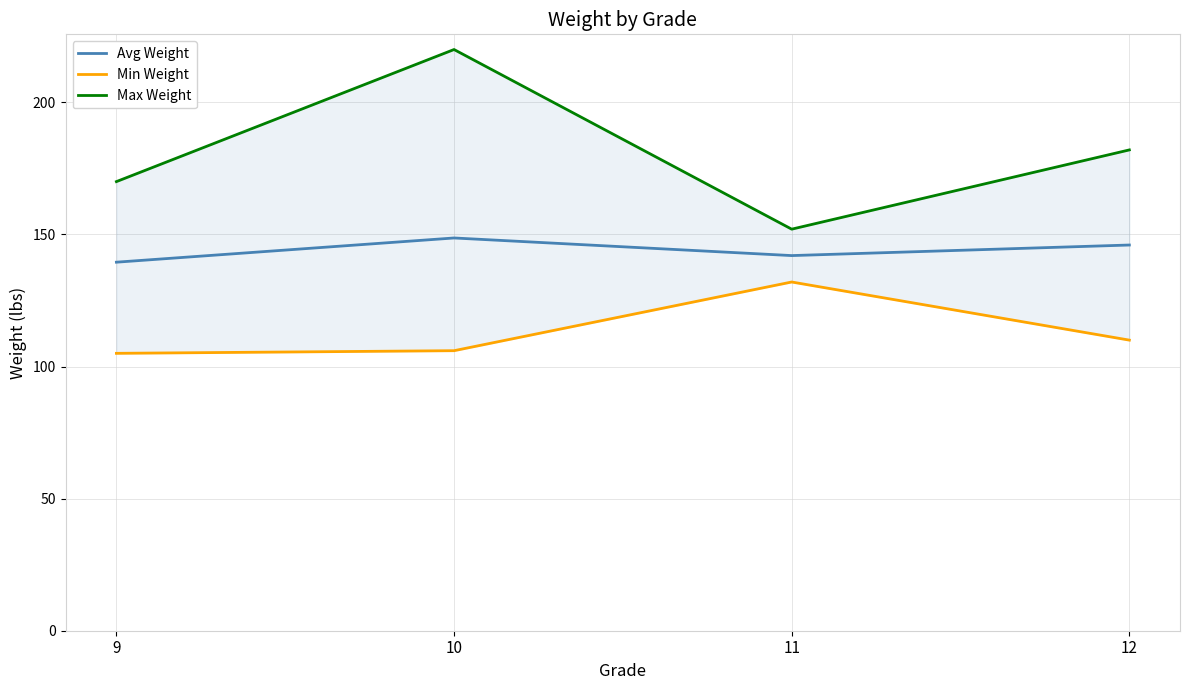

True or false: Max Weight has a value of 259.1 at 11.

False